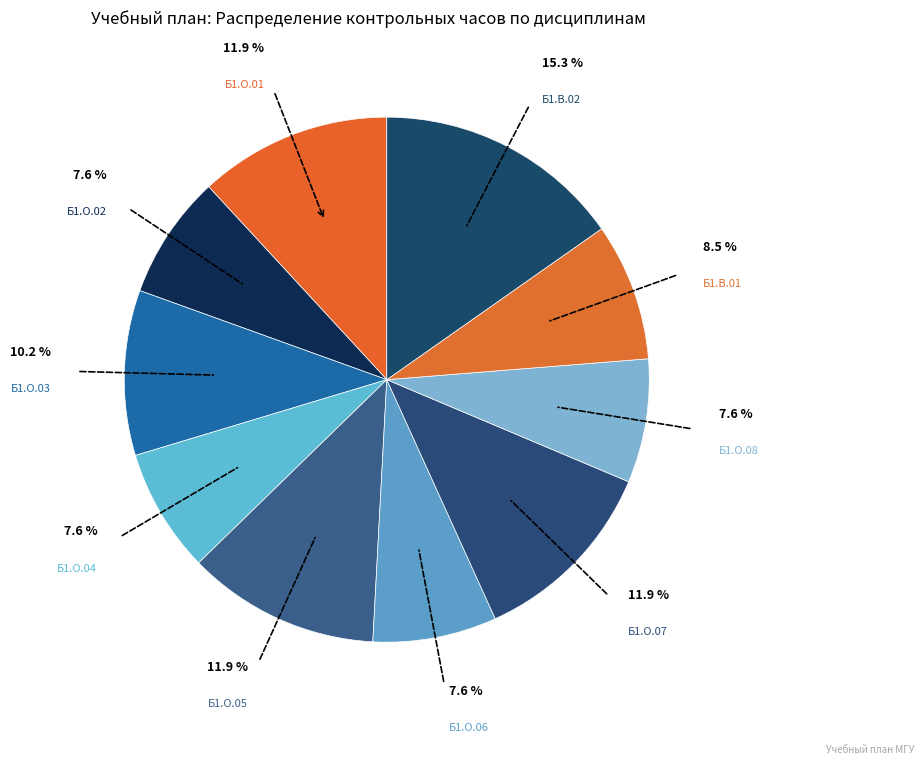

Count the number of slices in the pie.

10